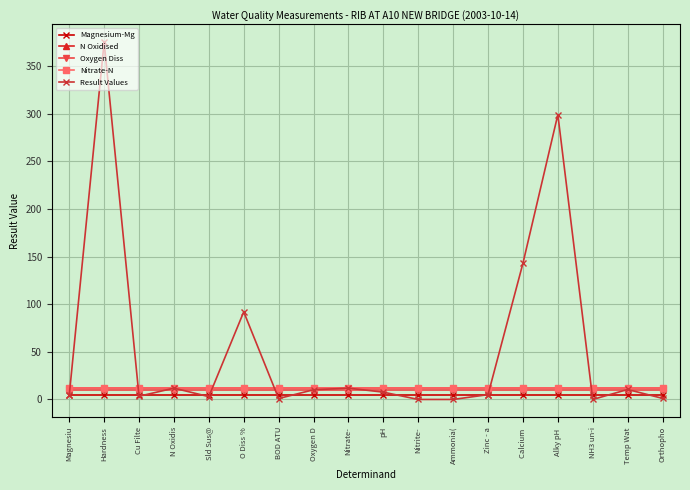

Does the chart have visible grid lines?

Yes